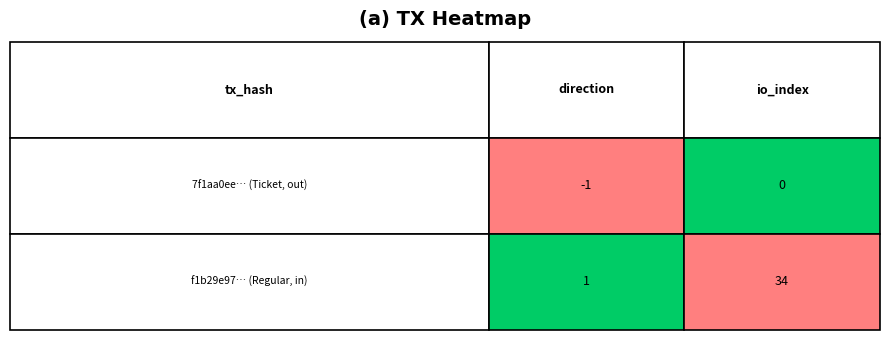

How many f1b29e97d62afe55d2dcd17f33ca401dd976e2b values are between 1 and 34?

2